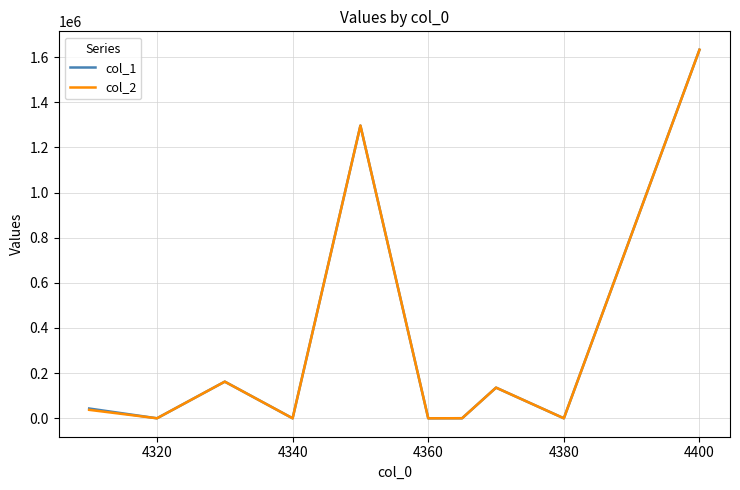

True or false: col_1 and col_2 cross at least once.

False